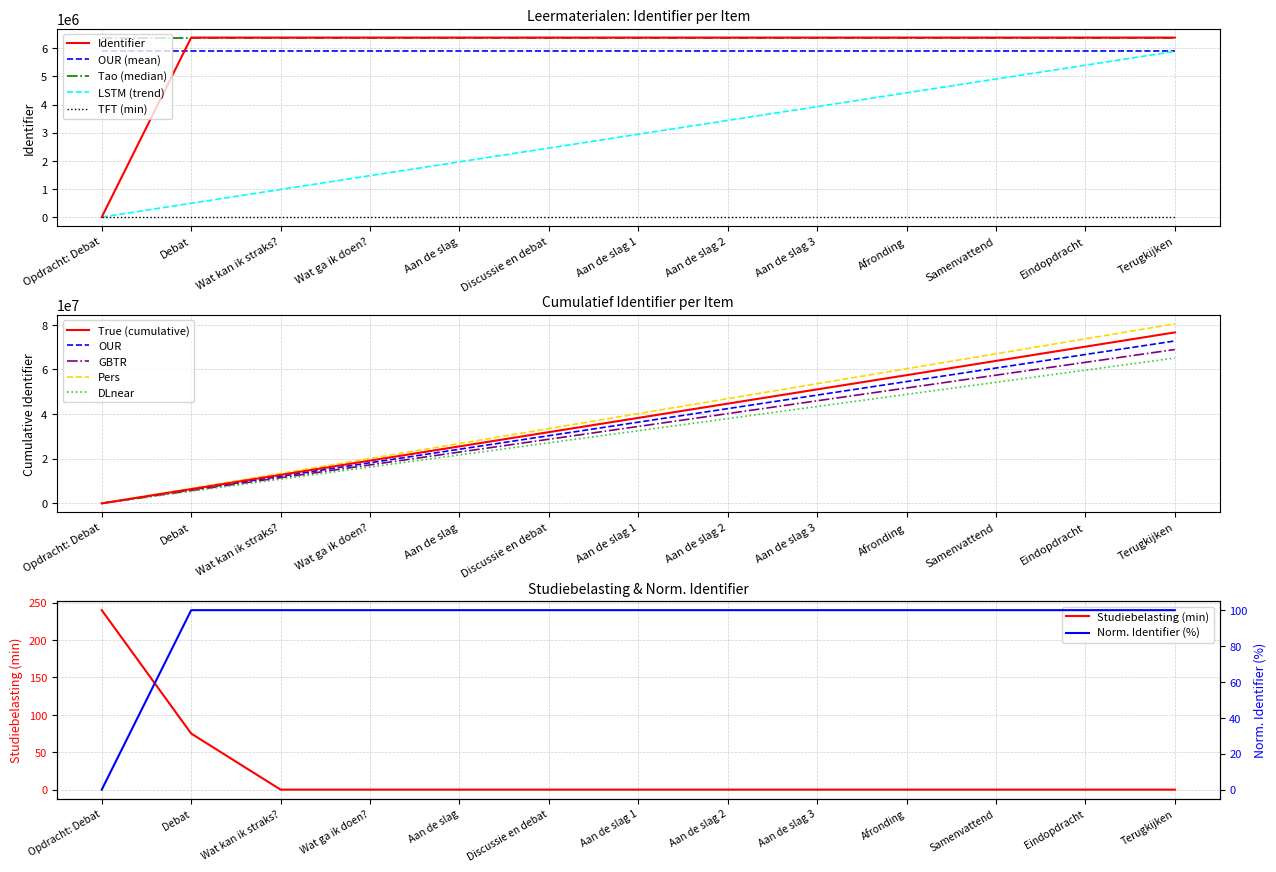

How many positive values are there?

12